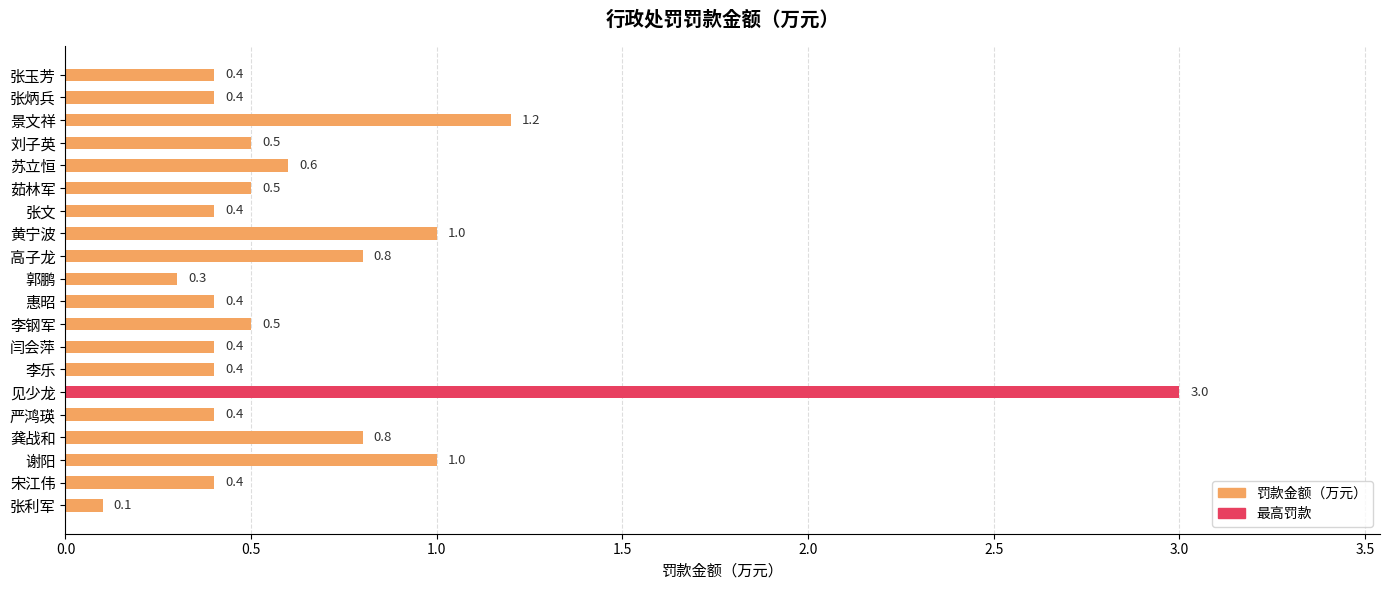

Reading top to bottom, extract all data points from this chart.

张玉芳=0.4	张炳兵=0.4	景文祥=1.2	刘子英=0.5	苏立恒=0.6	茹林军=0.5	张文=0.4	黄宁波=1.0	高子龙=0.8	郭鹏=0.3	惠昭=0.4	李钢军=0.5	闫会萍=0.4	李乐=0.4	见少龙=3.0	严鸿瑛=0.4	龚战和=0.8	谢阳=1.0	宋江伟=0.4	张利军=0.1